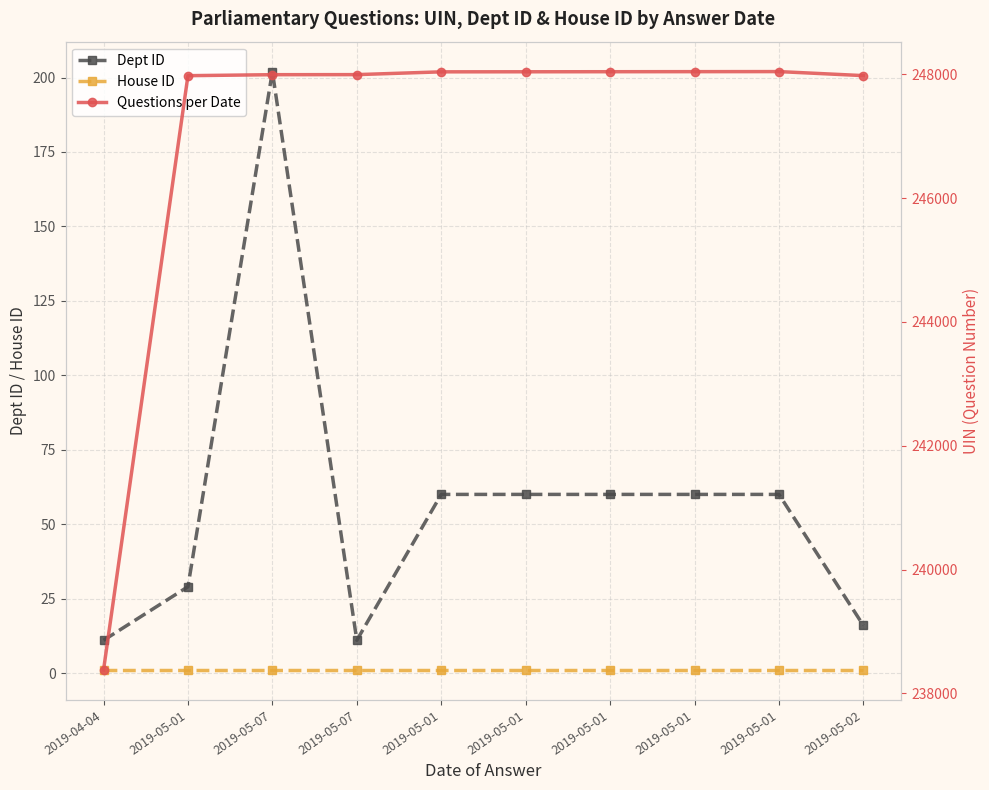

Where is the first local minimum for Dept ID?

2019-05-07